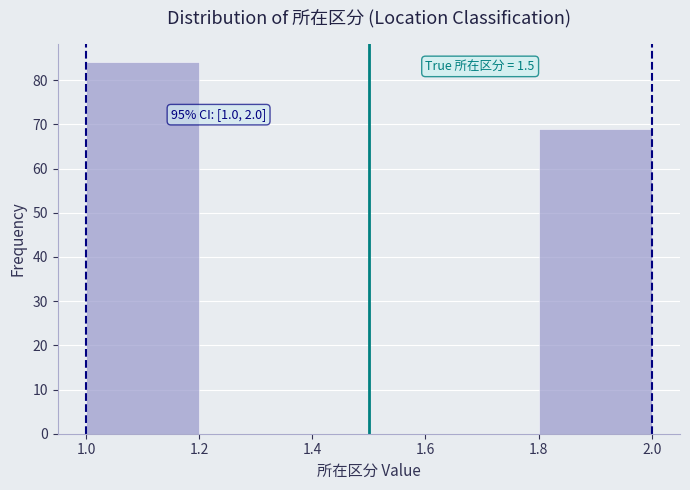

Over which range of the x-axis is the bar tallest?

1.0 to 1.2